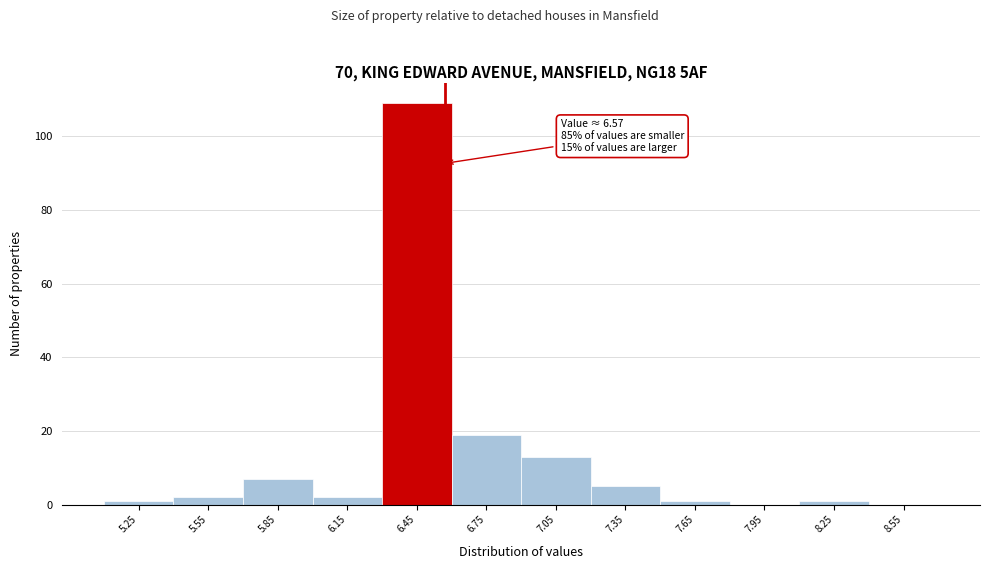

Which range on the x-axis has the tallest bar?

6.3 to 6.6